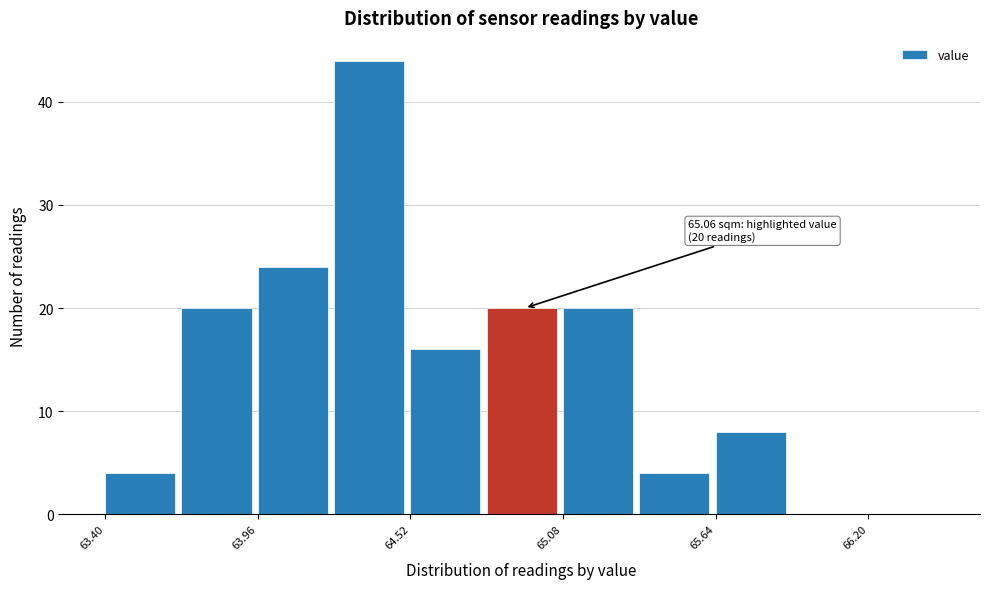

Read against the x-axis, roughly where is the centre of the tallest bar?

64.4